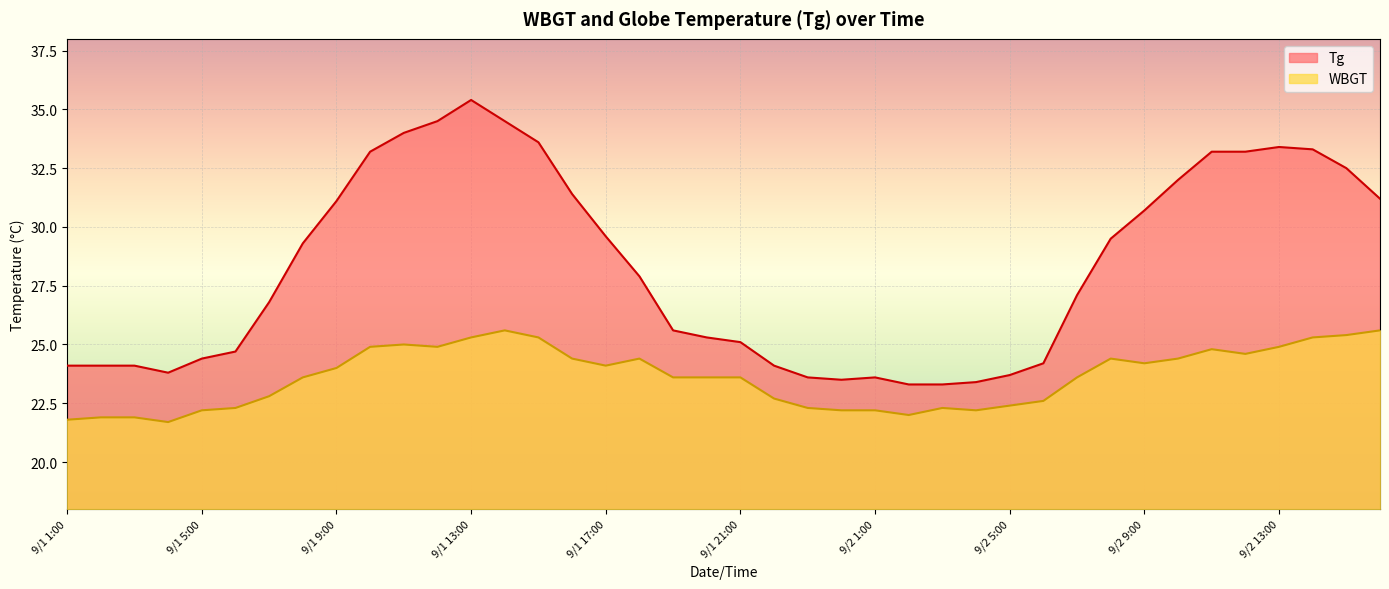

Which label corresponds to the largest value in the chart?

9/1 13:00